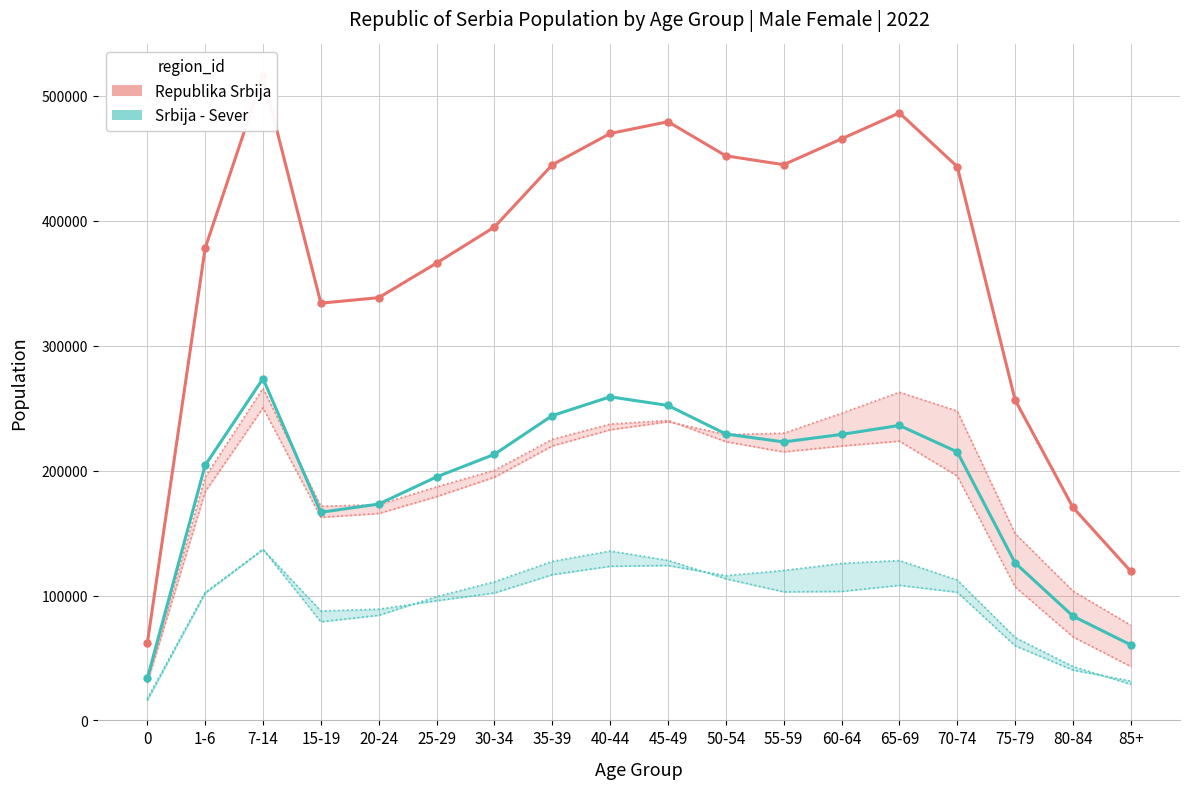

Reading left to right, transcribe all the data shown in this chart.

Republika Srbija: 61644	378121	516267	334090	338512	366194	395063	444900	469977	479392	452078	444993	465673	486448	443431	256559	170520	119321
Srbija - Sever: 33599	204247	273723	166650	173236	194964	213061	244062	259095	252188	229335	222979	228996	236177	214990	126114	83489	60453